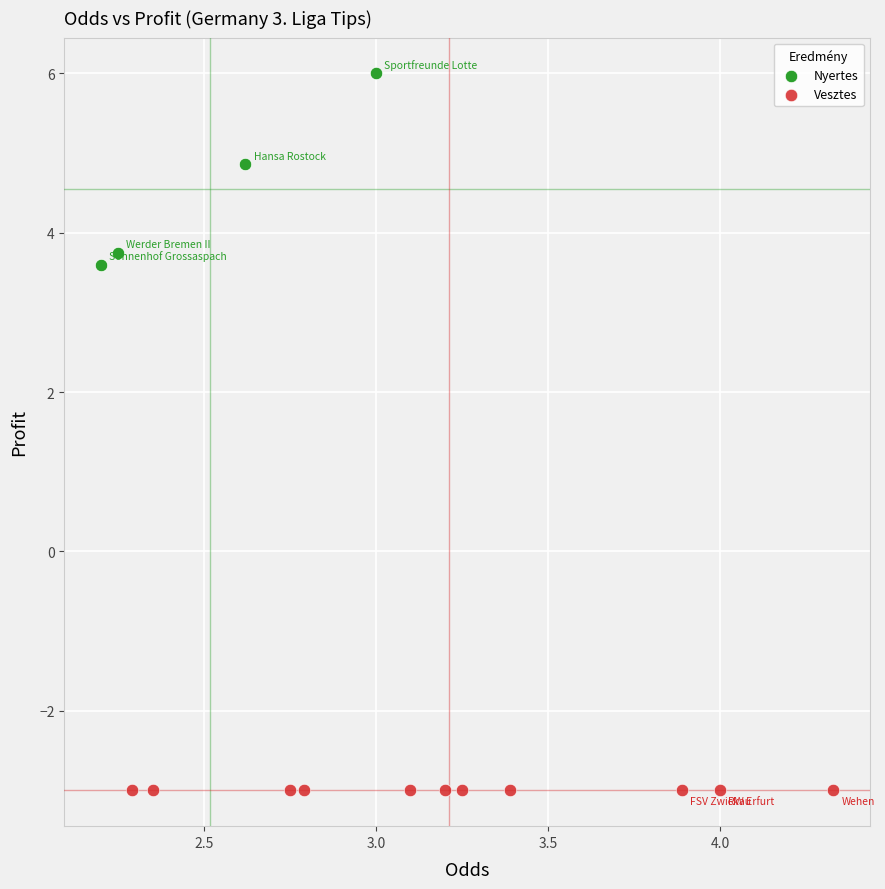

Which series reaches the maximum Y coordinate?

Nyertes